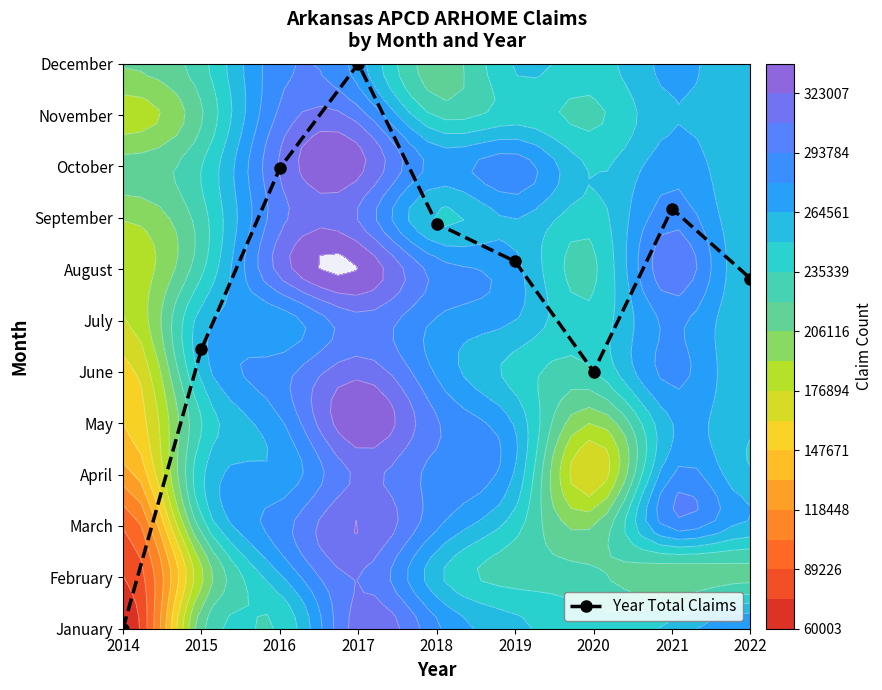

Reading right to left, transcribe all the data shown in this chart.

2022=6.8	2021=8.2	2020=5.0	2019=7.2	2018=7.9	2017=11.0	2016=9.0	2015=5.4	2014=0.0